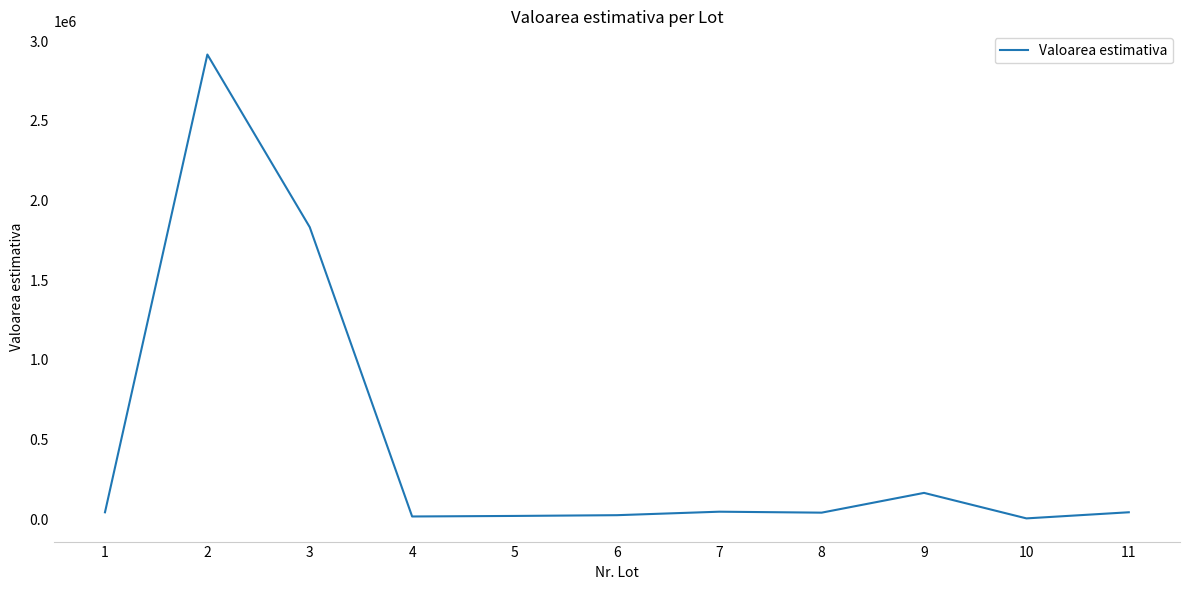

What is the greatest value displayed?

2916666